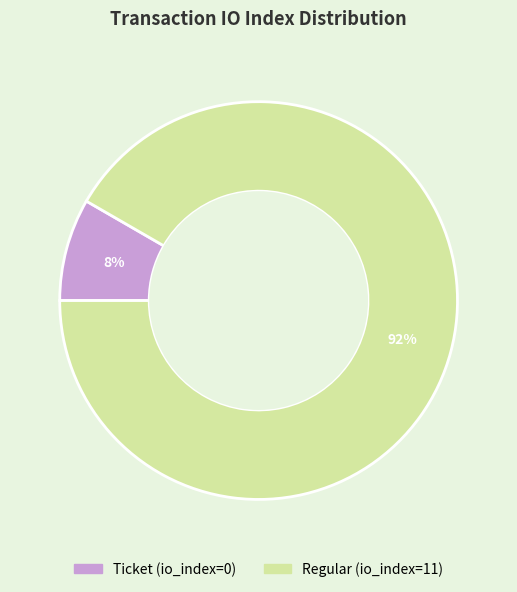

To the nearest percent, what is the average slice percentage?

50%